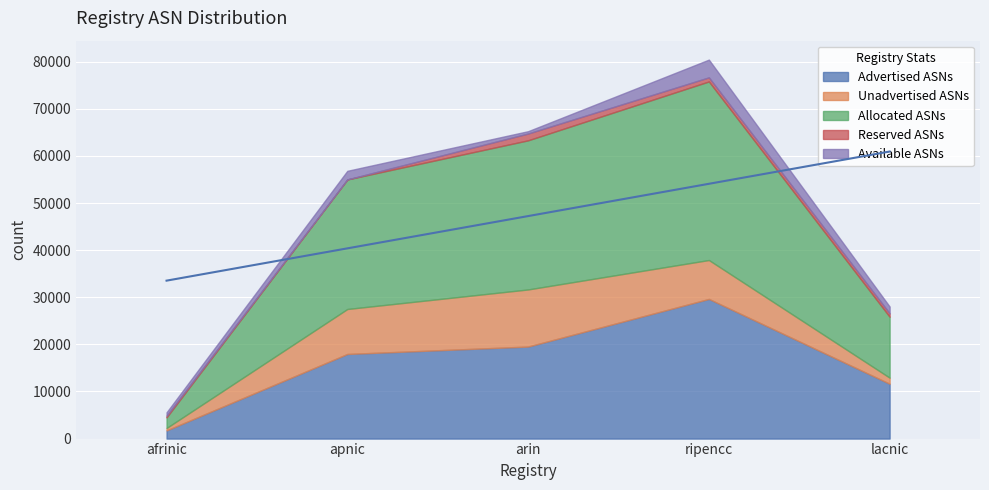

What is the value of the Unadvertised ASNs point at the 1st from the left?

517